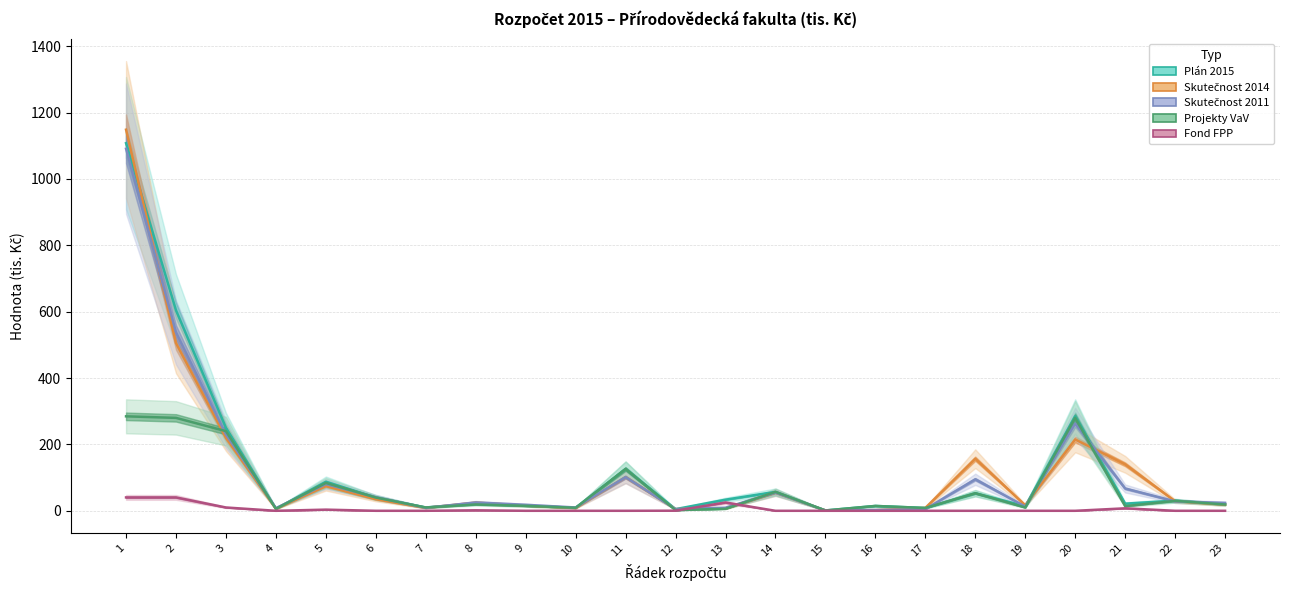

At how many categories does at least one series exceed 916?

1